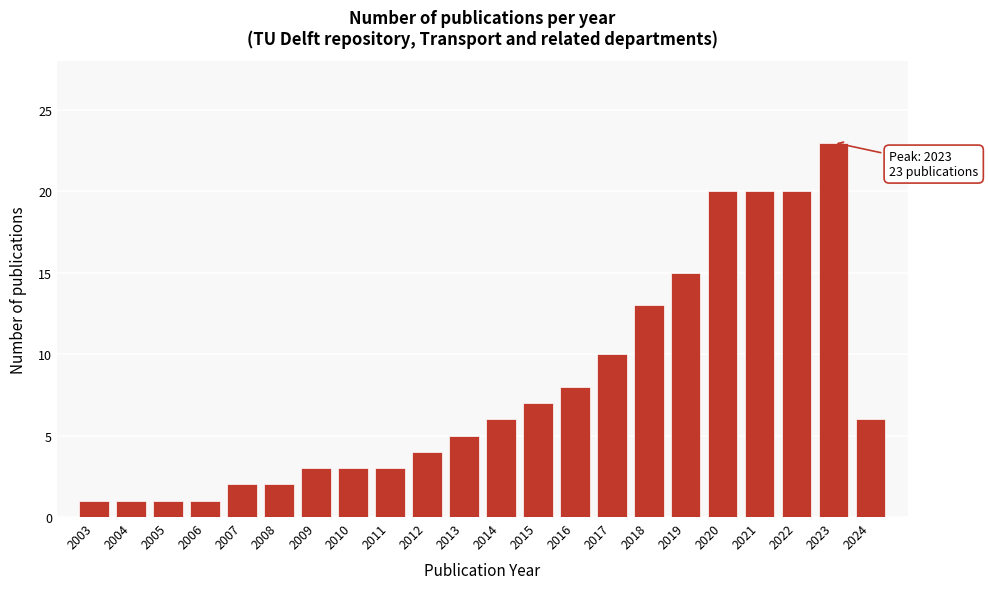

Reading left to right, what are all the values shown in this chart?

1	1	1	1	2	2	3	3	3	4	5	6	7	8	10	13	15	20	20	20	23	6